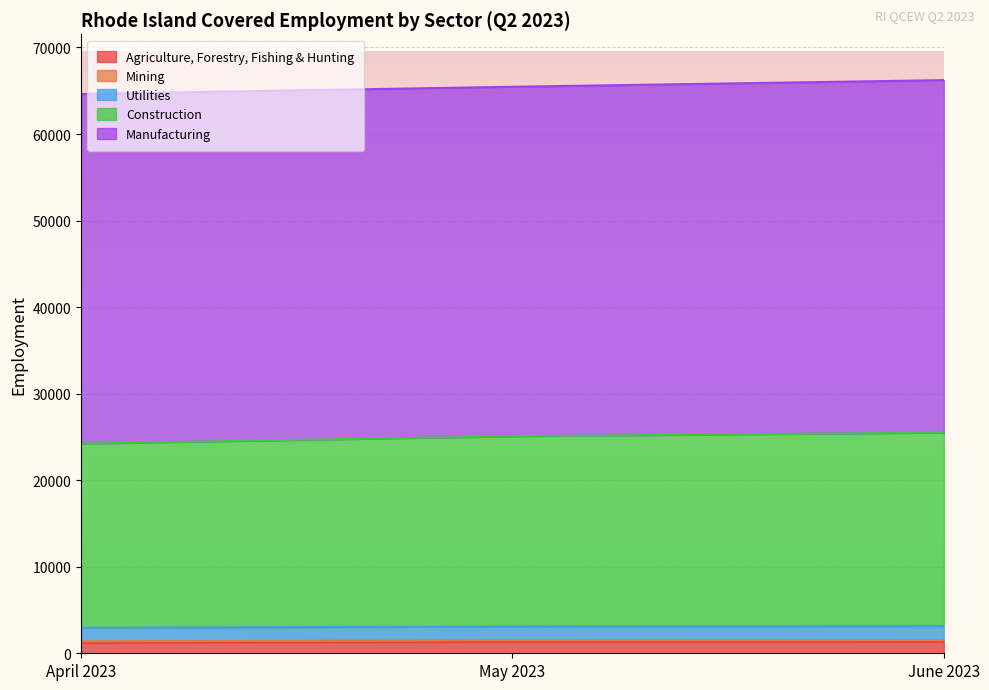

Does the chart display data point markers on the line(s)?

No